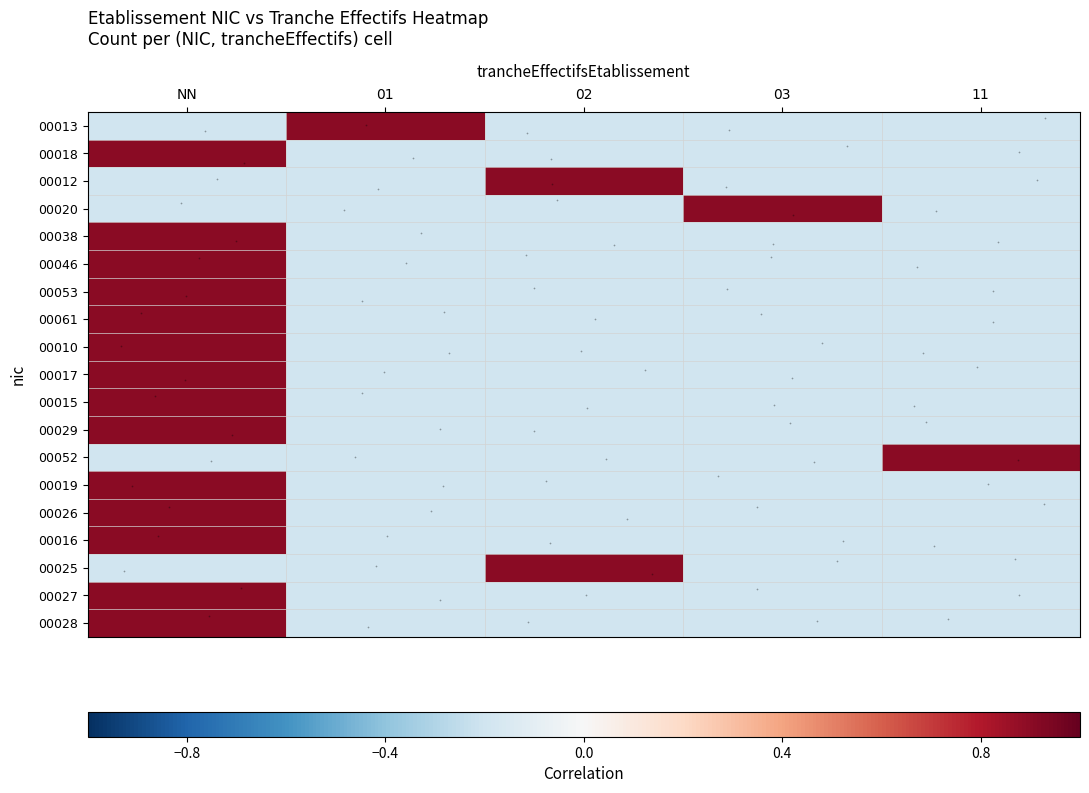

Which category has the lowest value across all series?

NN